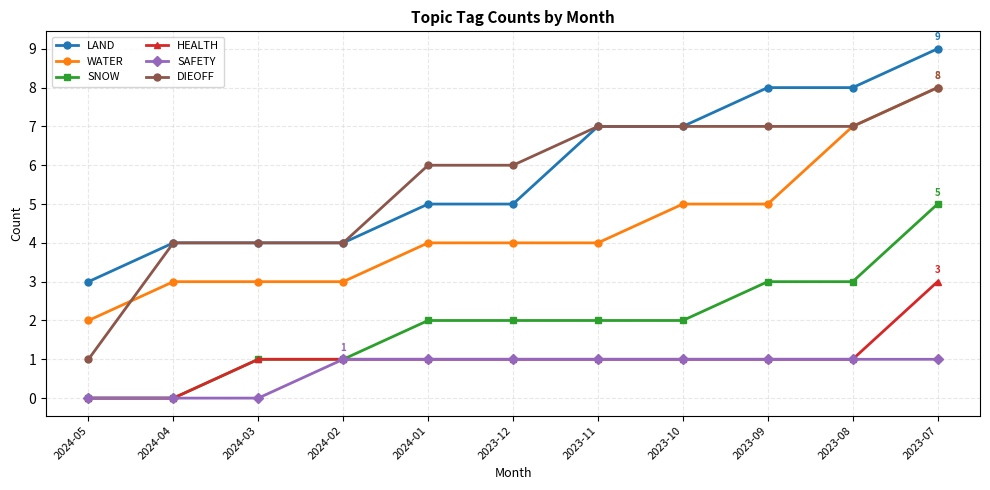

What is the value of the HEALTH point at the 4th from the left?

1